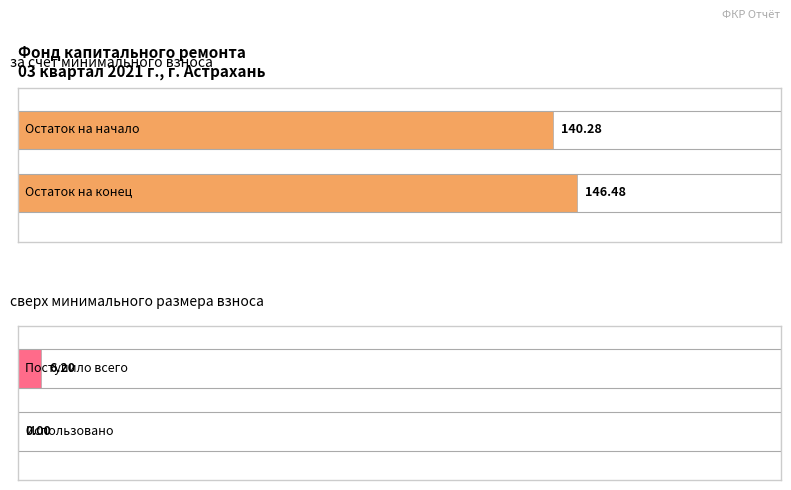

How many bars are there in each group?

2